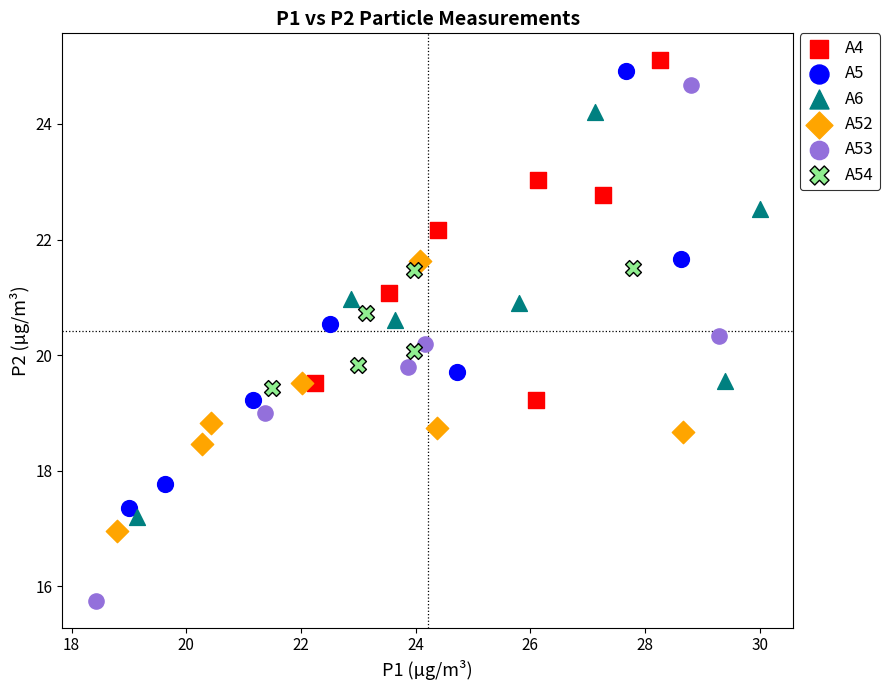

Which series reaches the maximum Y coordinate?

A4